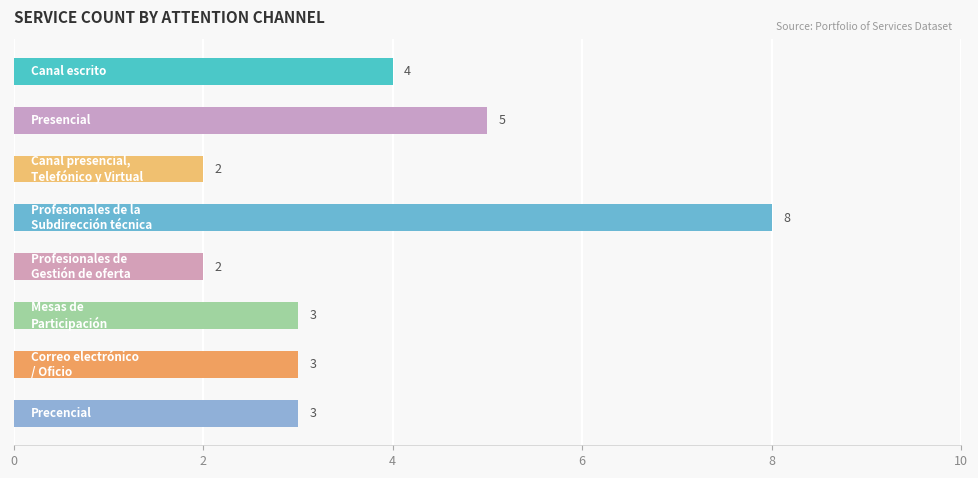

Reading top to bottom, list all the values displayed in this chart.

4	5	2	8	2	3	3	3